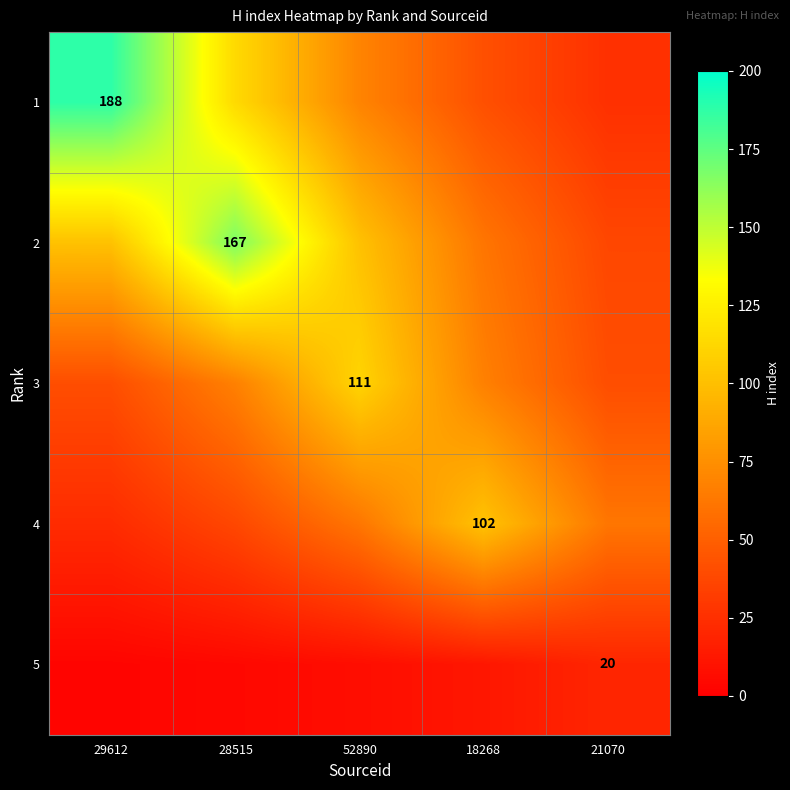

The value of 5 at 29612 is 2.7. True or false?

True